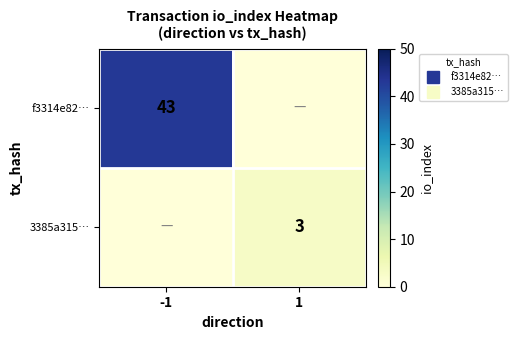

True or false: 3385a315… has a value of -1 at -1.

False